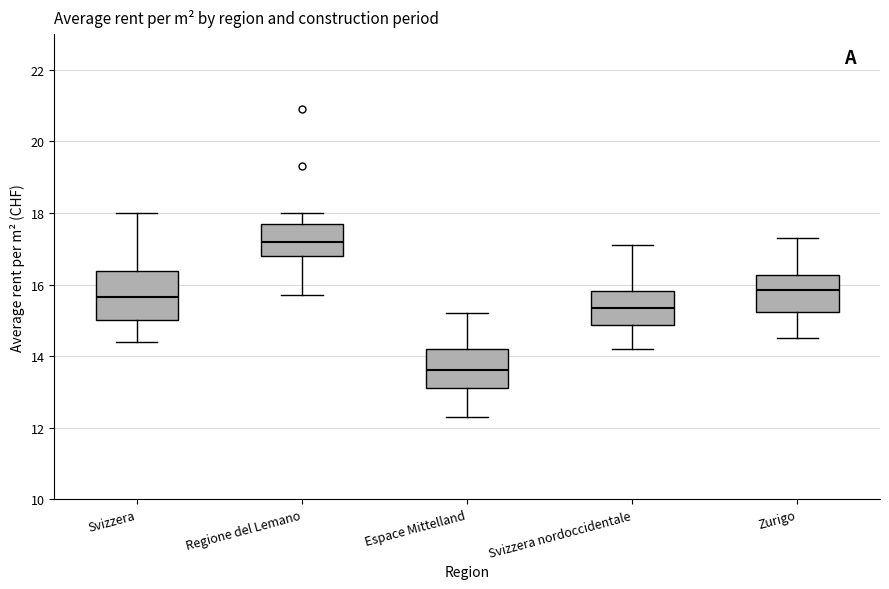

Comparing the boxes themselves (not the whiskers), which one is the tallest?

Svizzera